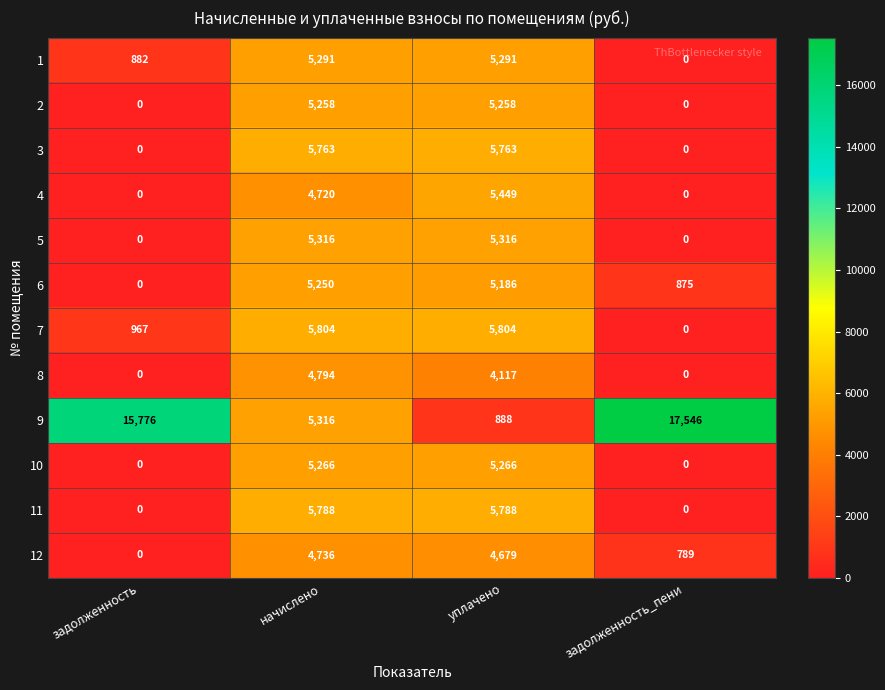

Read the 9 value at задолженность, to the nearest 10.

15780